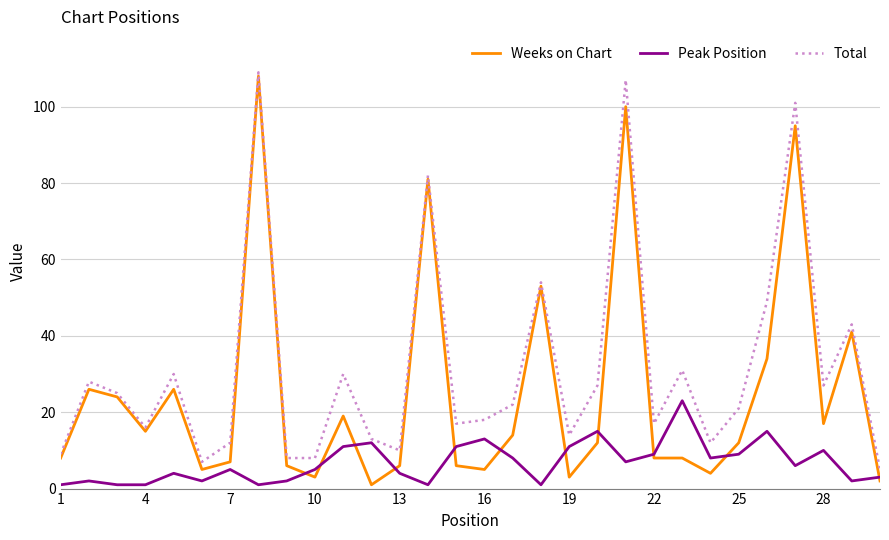

List the series in order of their overall mean, lowest first.

Peak Position, Weeks on Chart, Total